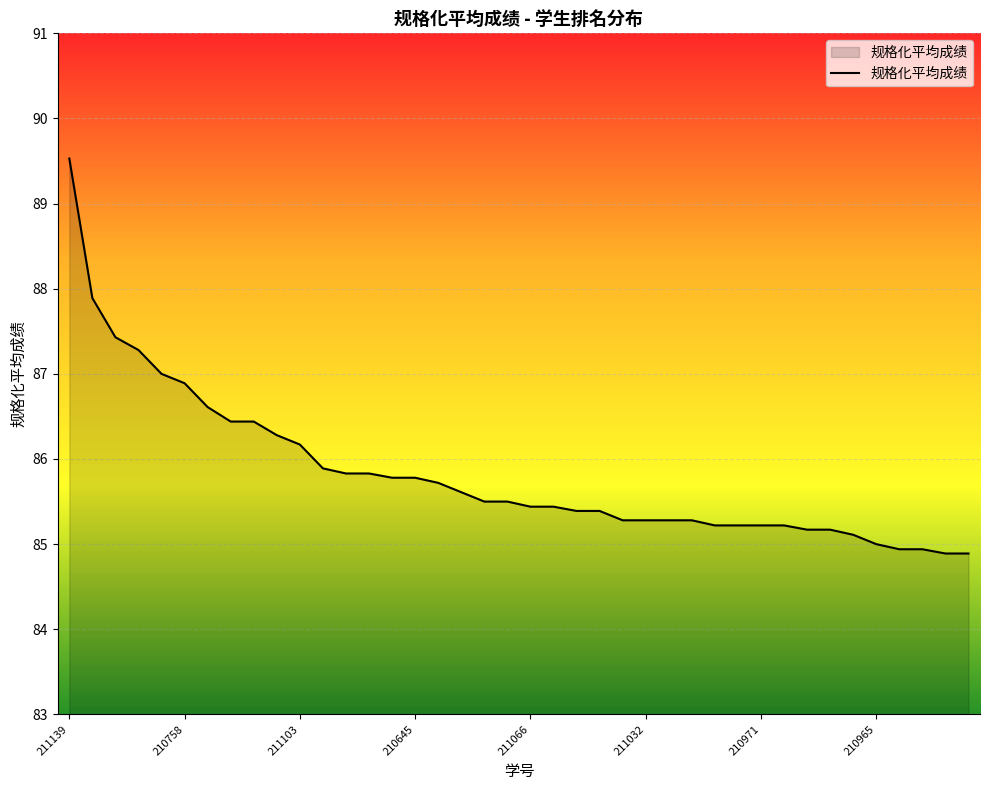

What is the maximum value shown in the chart?

89.5